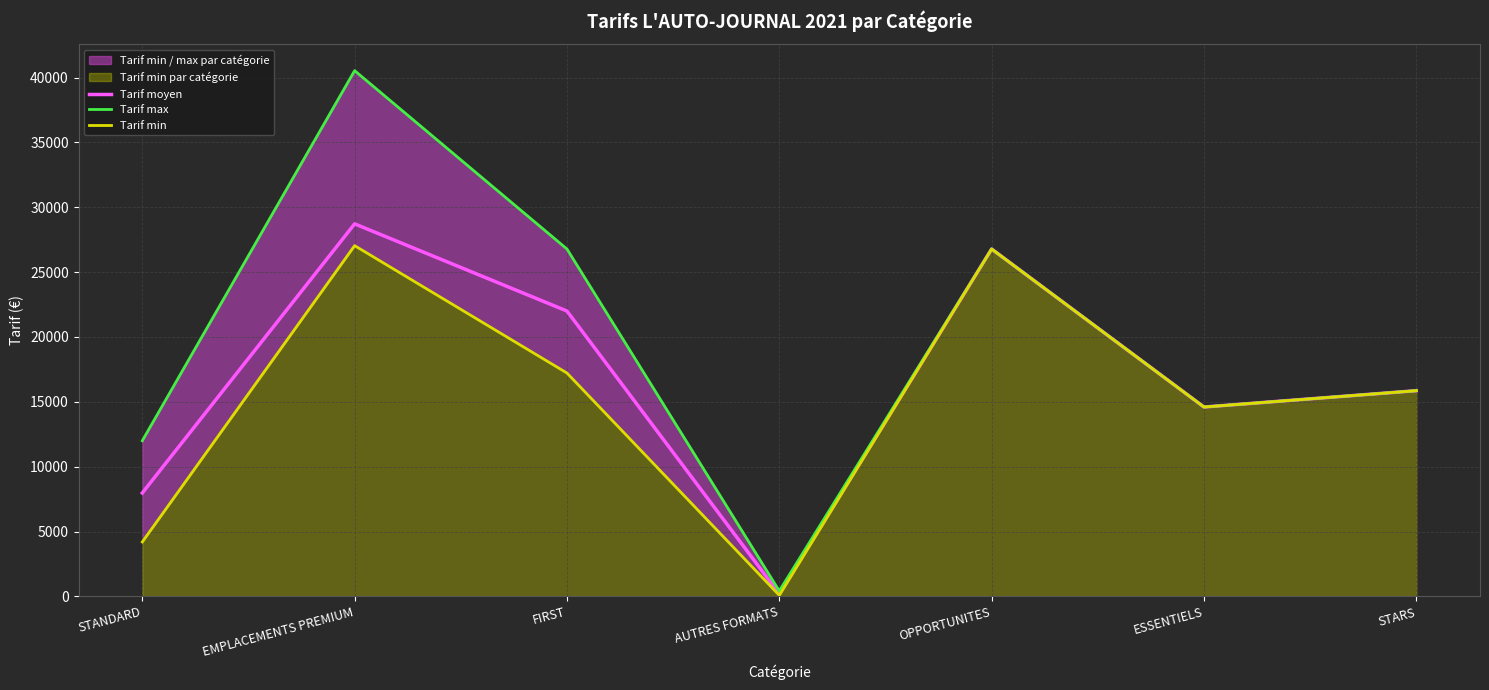

What is the label of the 7th point from the right?

STANDARD